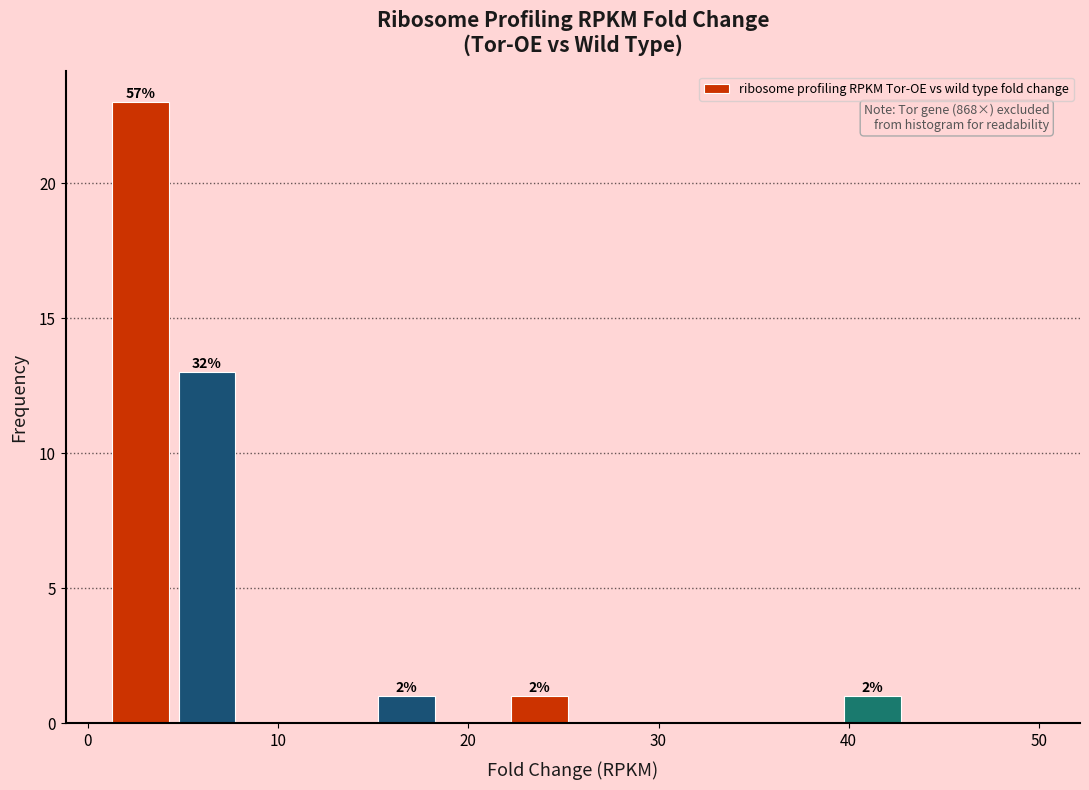

Read against the x-axis, roughly where is the centre of the tallest bar?

3